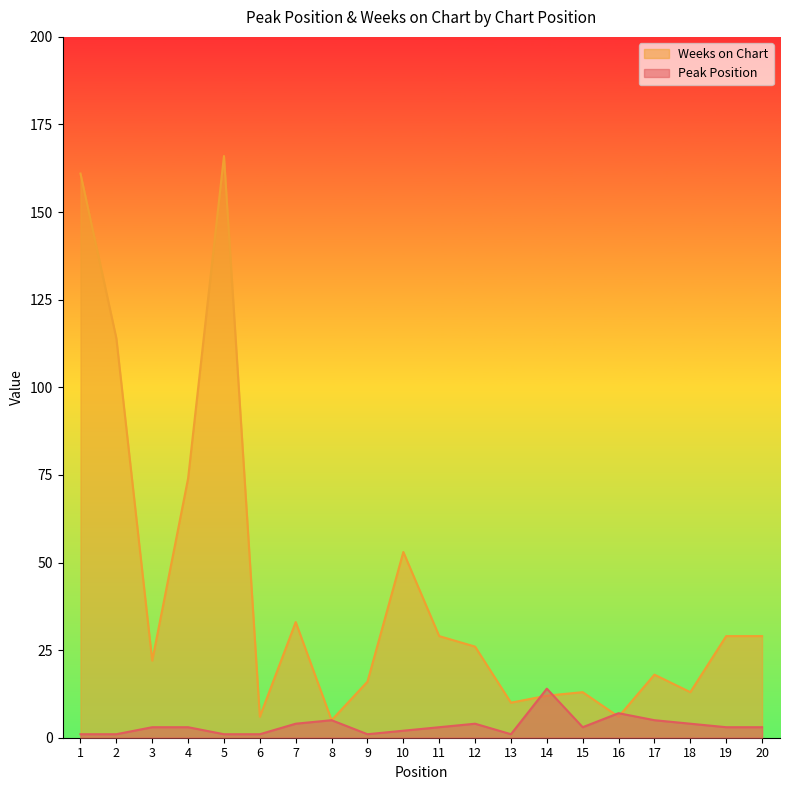

Where is the first local maximum for Peak Position?

8